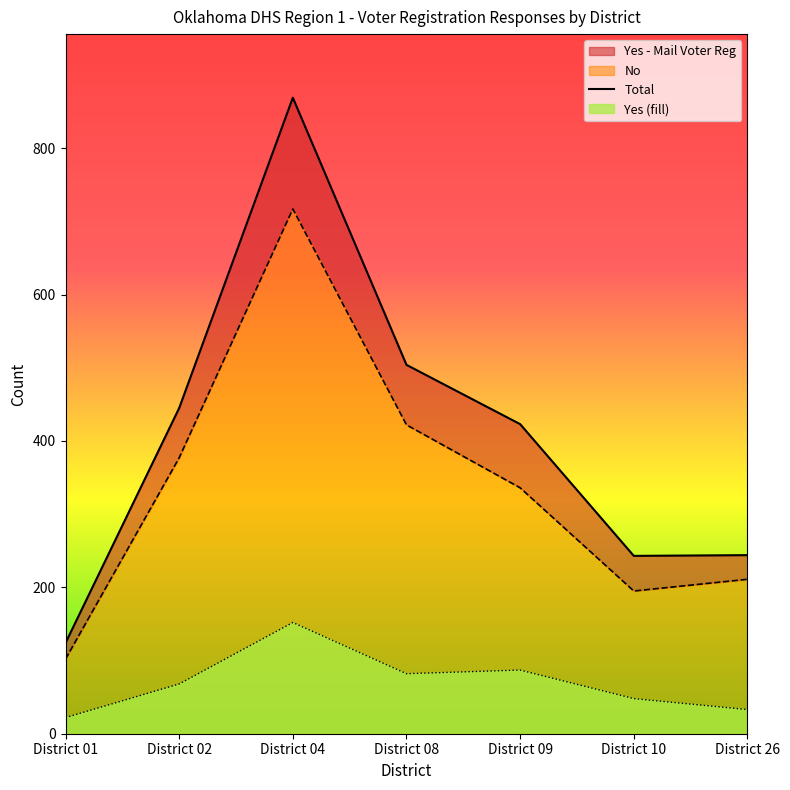

True or false: Yes - Mail Voter Reg and No cross at least once.

False